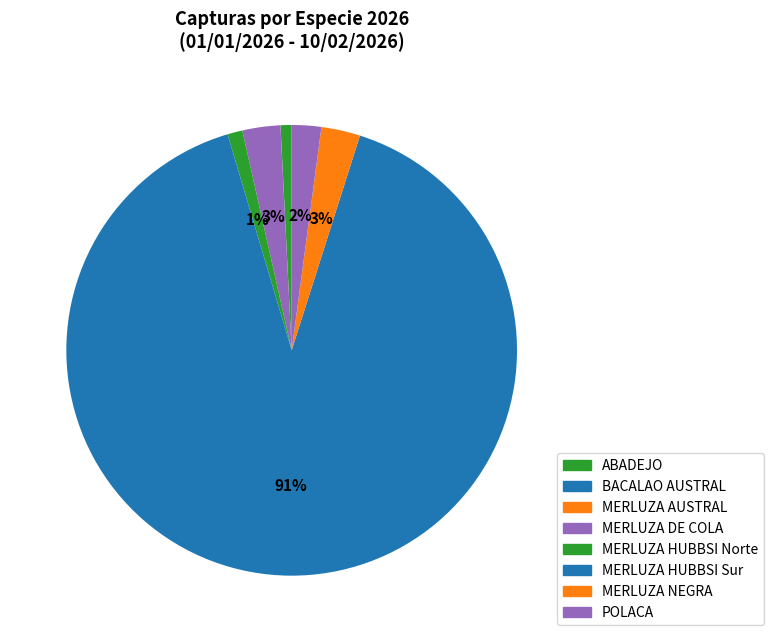

Rank the categories by value from lowest to highest.

MERLUZA AUSTRAL, BACALAO AUSTRAL, ABADEJO, MERLUZA HUBBSI Norte, POLACA, MERLUZA DE COLA, MERLUZA NEGRA, MERLUZA HUBBSI Sur